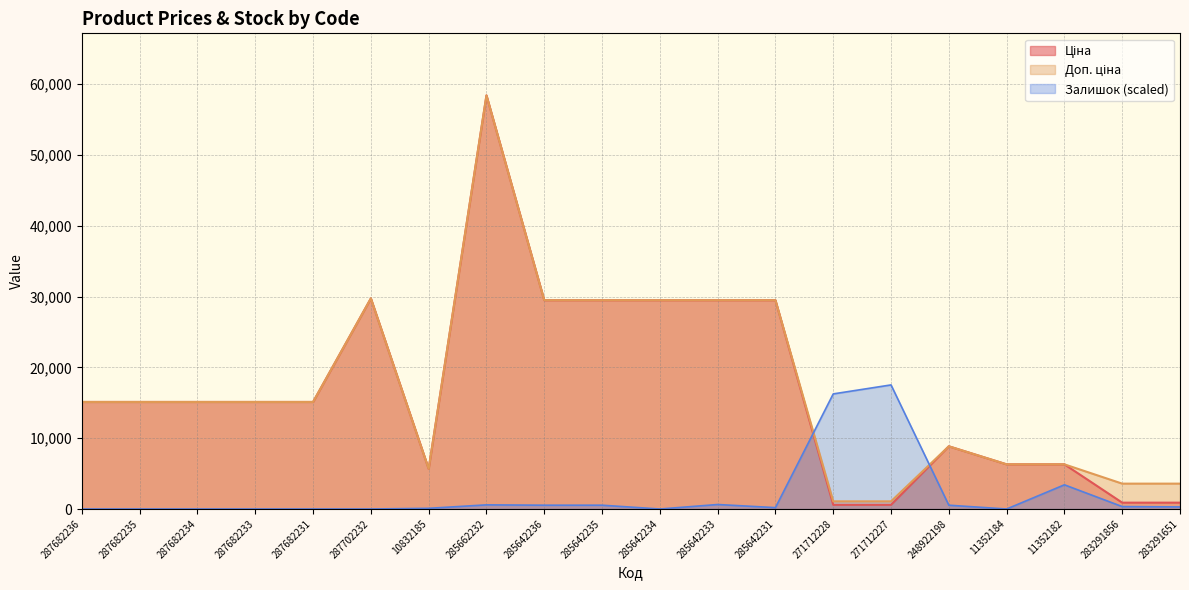

Reading right to left, what are all the values shown in this chart?

Ціна: 895.9	895.9	6308.8	6308.8	8856.7	589.9	589.9	29491.5	29491.5	29491.5	29491.5	29491.5	58426.5	5673.8	29747.2	15120.0	15120.0	15120.0	15120.0	15120.0
Доп. ціна: 3583.6	3583.6	6308.8	6308.8	8856.7	1081.7	1081.7	29491.5	29491.5	29491.5	29491.5	29491.5	58426.5	5673.8	29747.2	15120.0	15120.0	15120.0	15120.0	15120.0
Залишок: 292.9	341.8	3417.7	0.0	537.1	17528.0	16258.5	195.3	634.7	0.0	537.1	537.1	585.9	97.6	0.0	0.0	0.0	0.0	0.0	0.0